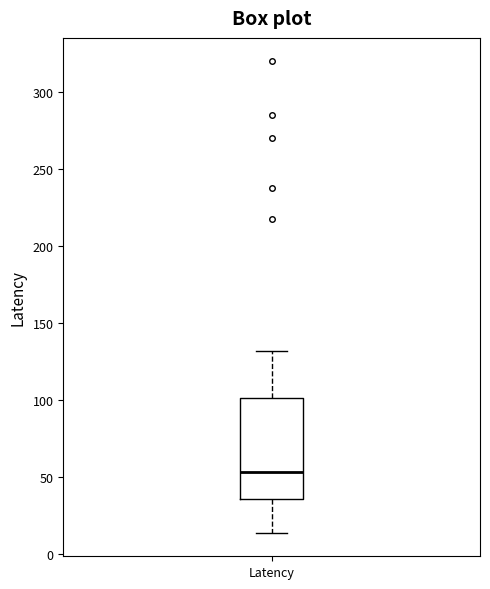

Transcribe this box plot: give where the median line is, the range the box spans, and where the two whiskers end, as read against the y-axis. The values are not printed on the chart, so give them approximately, as read against the axis.

median 55, box 35 to 100, whiskers 15 to 130